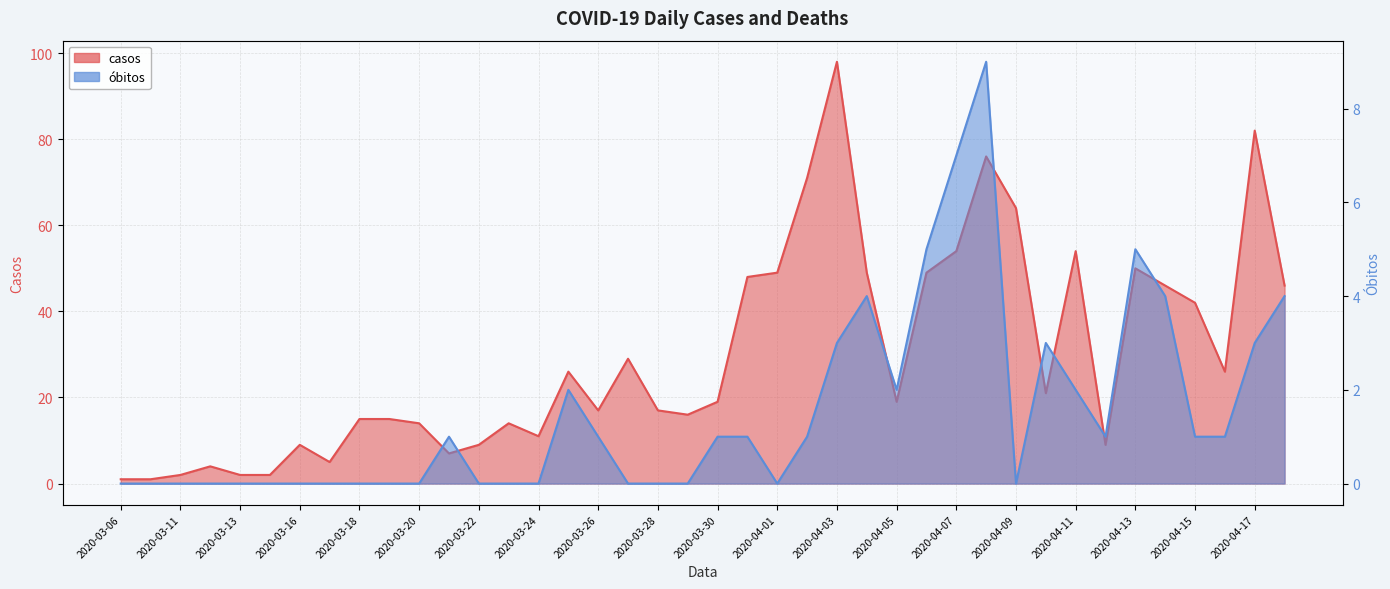

Reading left to right, list all the values displayed in this chart.

casos: 2020-03-06=1	2020-03-08=1	2020-03-11=2	2020-03-12=4	2020-03-13=2	2020-03-14=2	2020-03-16=9	2020-03-17=5	2020-03-18=15	2020-03-19=15	2020-03-20=14	2020-03-21=7	2020-03-22=9	2020-03-23=14	2020-03-24=11	2020-03-25=26	2020-03-26=17	2020-03-27=29	2020-03-28=17	2020-03-29=16	2020-03-30=19	2020-03-31=48	2020-04-01=49	2020-04-02=71	2020-04-03=98	2020-04-04=49	2020-04-05=19	2020-04-06=49	2020-04-07=54	2020-04-08=76	2020-04-09=64	2020-04-10=21	2020-04-11=54	2020-04-12=9	2020-04-13=50	2020-04-14=46	2020-04-15=42	2020-04-16=26	2020-04-17=82	2020-04-18=46
obitos: 2020-03-06=0	2020-03-08=0	2020-03-11=0	2020-03-12=0	2020-03-13=0	2020-03-14=0	2020-03-16=0	2020-03-17=0	2020-03-18=0	2020-03-19=0	2020-03-20=0	2020-03-21=1	2020-03-22=0	2020-03-23=0	2020-03-24=0	2020-03-25=2	2020-03-26=1	2020-03-27=0	2020-03-28=0	2020-03-29=0	2020-03-30=1	2020-03-31=1	2020-04-01=0	2020-04-02=1	2020-04-03=3	2020-04-04=4	2020-04-05=2	2020-04-06=5	2020-04-07=7	2020-04-08=9	2020-04-09=0	2020-04-10=3	2020-04-11=2	2020-04-12=1	2020-04-13=5	2020-04-14=4	2020-04-15=1	2020-04-16=1	2020-04-17=3	2020-04-18=4